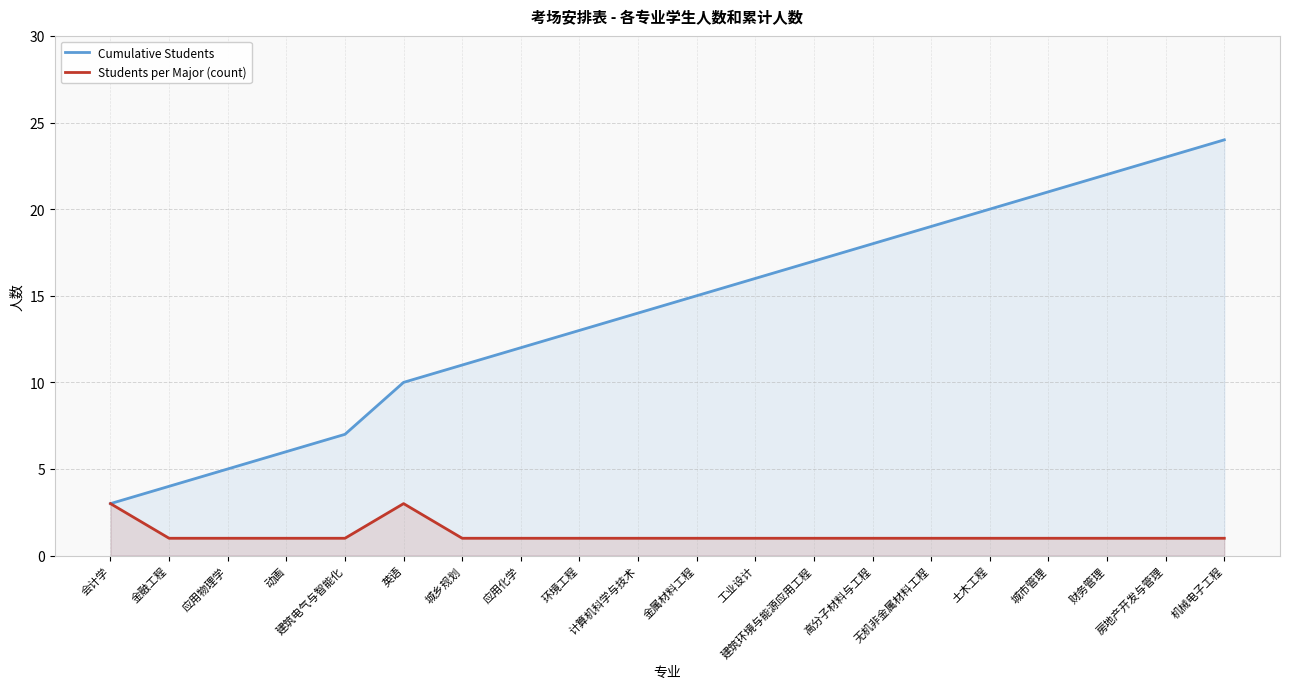

True or false: Students per Major (count) and Cumulative Students intersect in this chart.

False